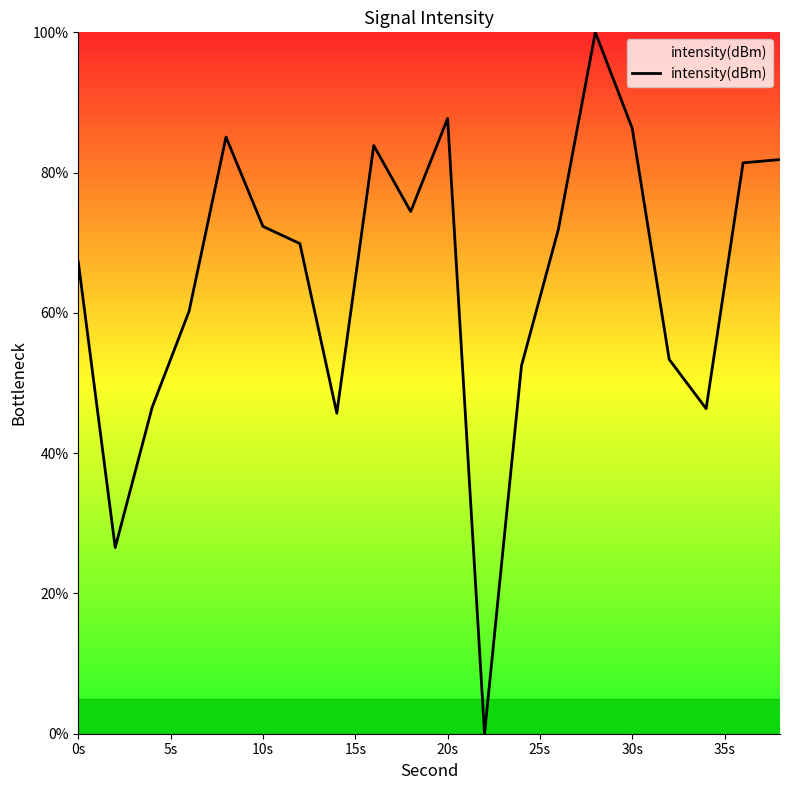

How many distinct data groups are displayed?

1